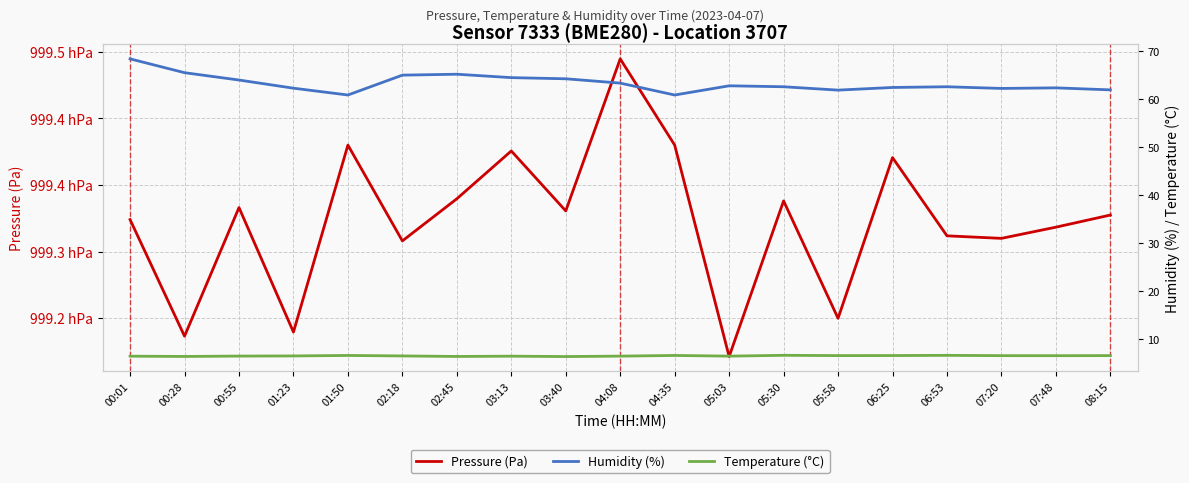

True or false: Humidity (%) has more than 1 points higher than both neighbors.

True